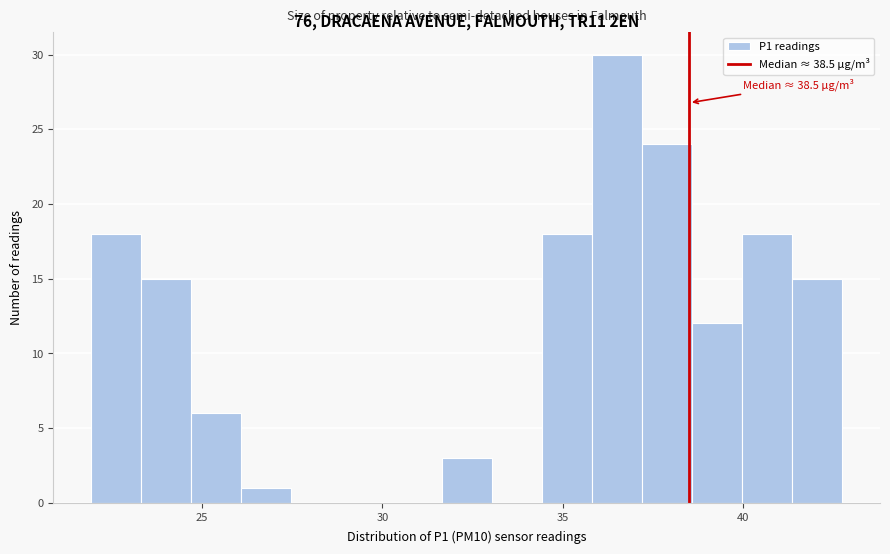

Around what value on the x-axis is the tallest bar? Give the approximate position of its centre, as read against the axis.

36.5